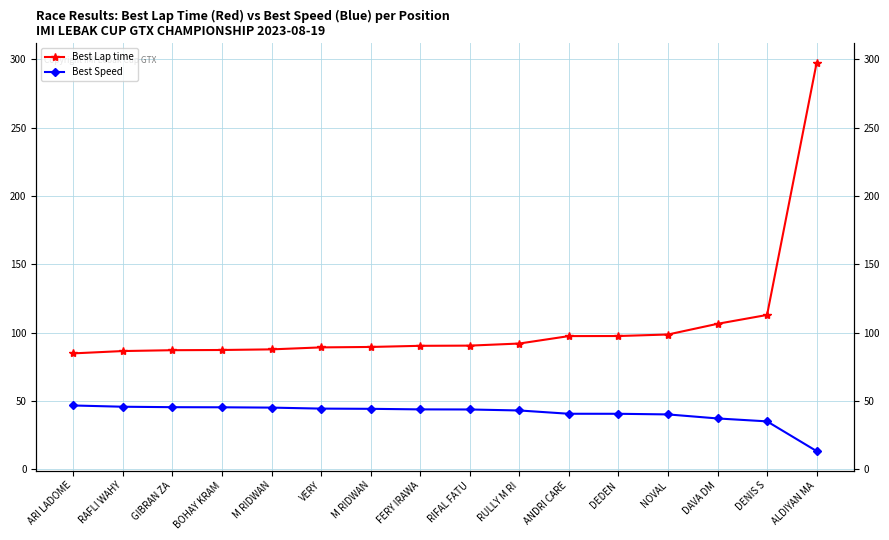

What is the label of the 7th point from the left?

M RIDWAN